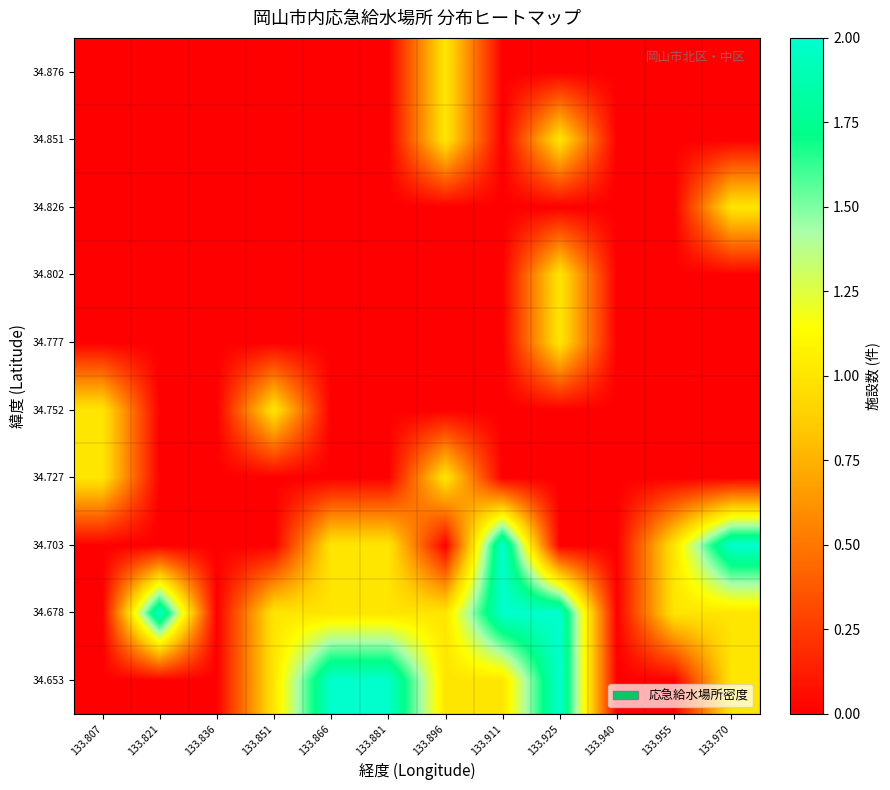

Reading left to right, list all the values displayed in this chart.

34.653: 133.807=0	133.821=0	133.836=0	133.851=1	133.866=2	133.881=2	133.896=1	133.911=1	133.925=2	133.940=0	133.955=0	133.970=1
34.678: 133.807=0	133.821=2	133.836=0	133.851=1	133.866=1	133.881=1	133.896=1	133.911=2	133.925=2	133.940=0	133.955=1	133.970=1
34.703: 133.807=0	133.821=0	133.836=0	133.851=0	133.866=1	133.881=1	133.896=0	133.911=2	133.925=0	133.940=0	133.955=1	133.970=2
34.727: 133.807=1	133.821=0	133.836=0	133.851=0	133.866=0	133.881=0	133.896=1	133.911=0	133.925=0	133.940=0	133.955=0	133.970=0
34.752: 133.807=1	133.821=0	133.836=0	133.851=1	133.866=0	133.881=0	133.896=0	133.911=0	133.925=0	133.940=0	133.955=0	133.970=0
34.777: 133.807=0	133.821=0	133.836=0	133.851=0	133.866=0	133.881=0	133.896=0	133.911=0	133.925=1	133.940=0	133.955=0	133.970=0
34.802: 133.807=0	133.821=0	133.836=0	133.851=0	133.866=0	133.881=0	133.896=0	133.911=0	133.925=1	133.940=0	133.955=0	133.970=0
34.826: 133.807=0	133.821=0	133.836=0	133.851=0	133.866=0	133.881=0	133.896=0	133.911=0	133.925=0	133.940=0	133.955=0	133.970=1
34.851: 133.807=0	133.821=0	133.836=0	133.851=0	133.866=0	133.881=0	133.896=1	133.911=0	133.925=1	133.940=0	133.955=0	133.970=0
34.876: 133.807=0	133.821=0	133.836=0	133.851=0	133.866=0	133.881=0	133.896=1	133.911=0	133.925=0	133.940=0	133.955=0	133.970=0